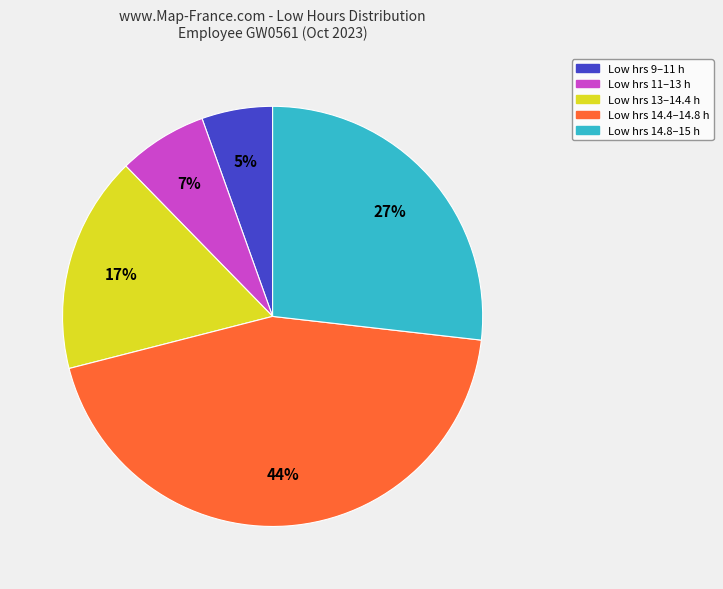

How many segments does this pie chart have?

5